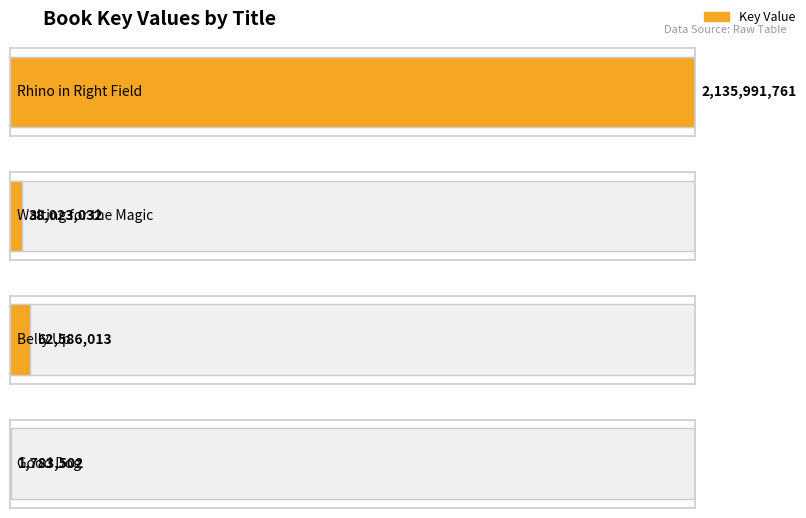

The value at Belly Up is 17239088. True or false?

False